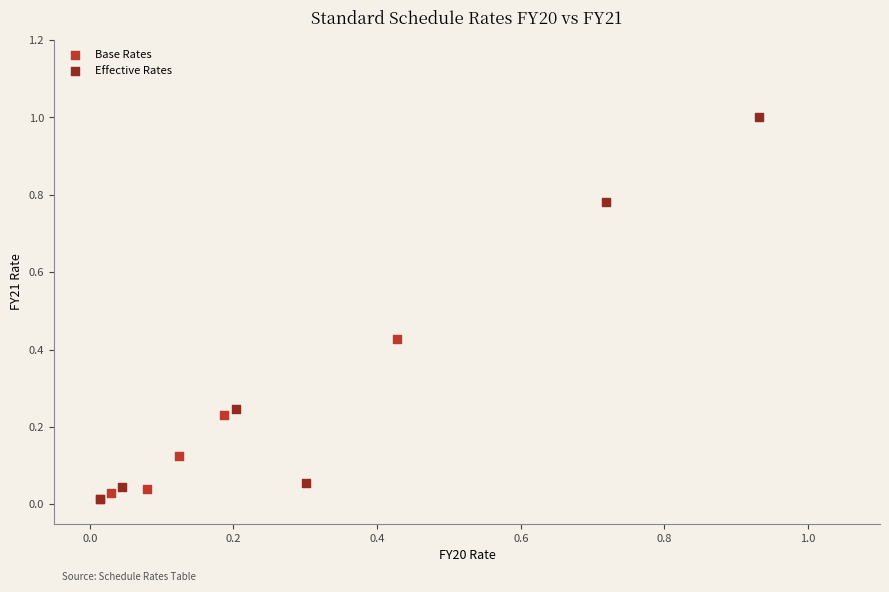

Which series has the widest spread of Y values?

Effective Rates